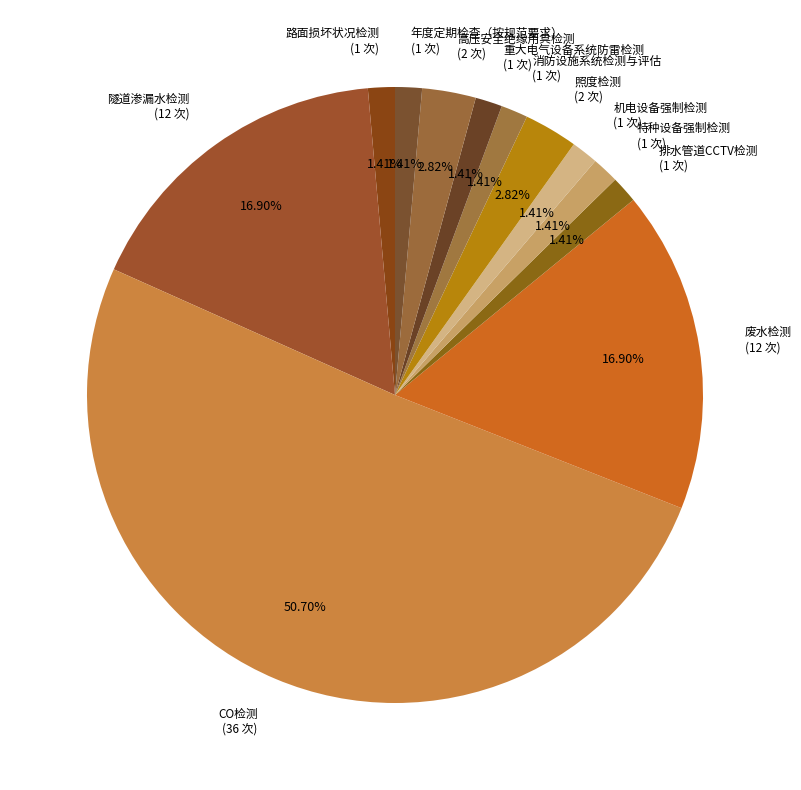

To the nearest percent, what is the difference between the largest and smallest slice percentages?

49%